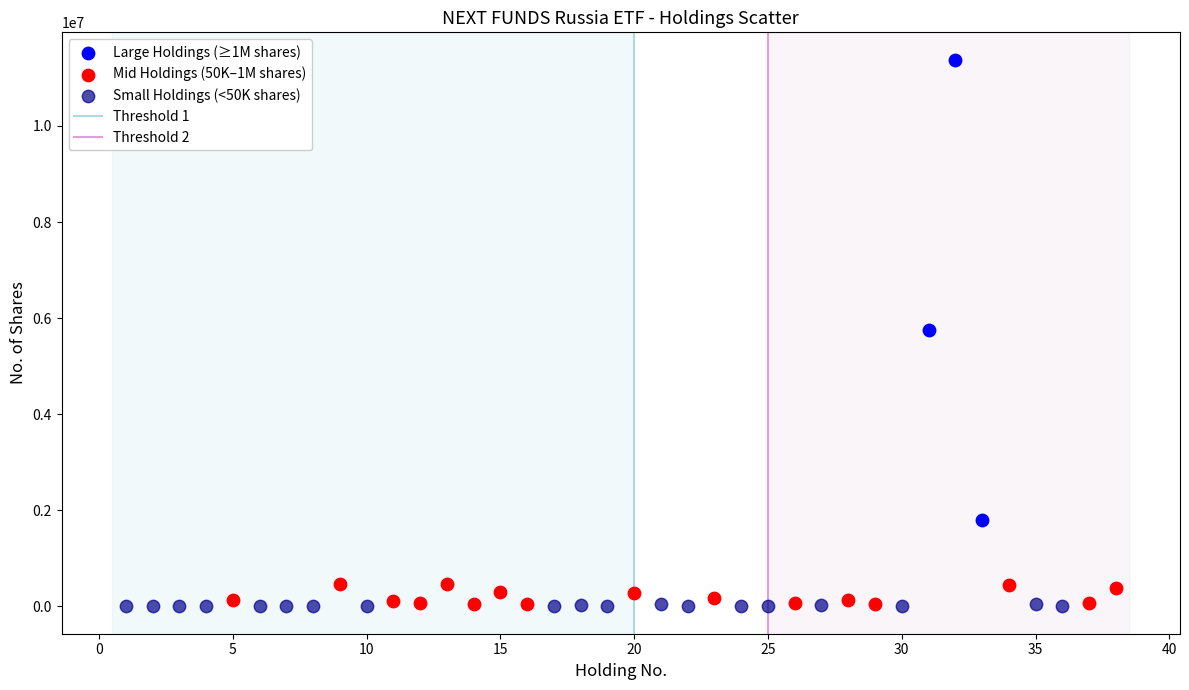

Which series has the largest Y range (max minus min)?

Large Holdings (≥1M shares)